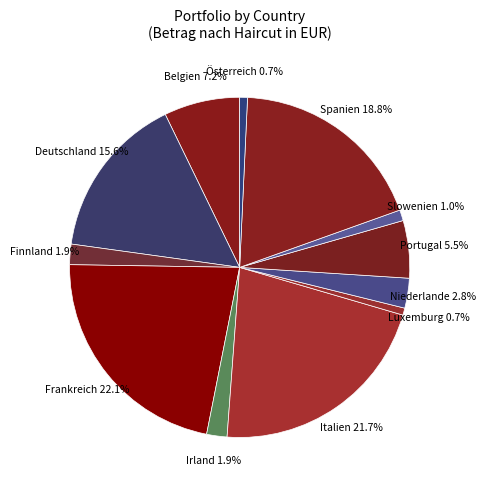

How many slices are in this pie chart?

12